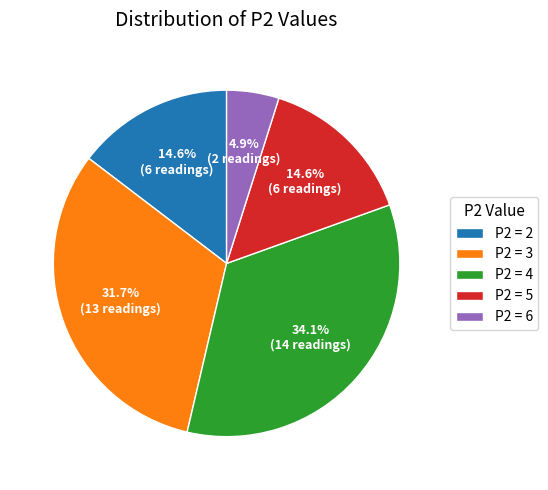

Between P2 = 3 and P2 = 6, which is larger?

P2 = 3